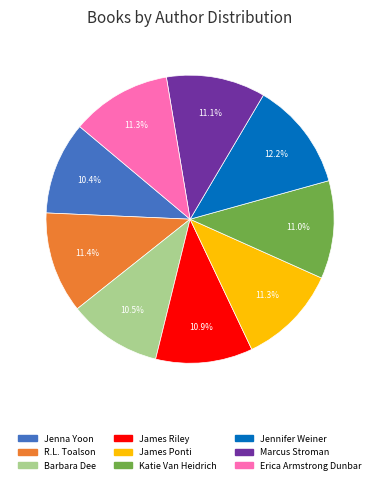

Is it true that Jenna Yoon is 10% of the pie?

True